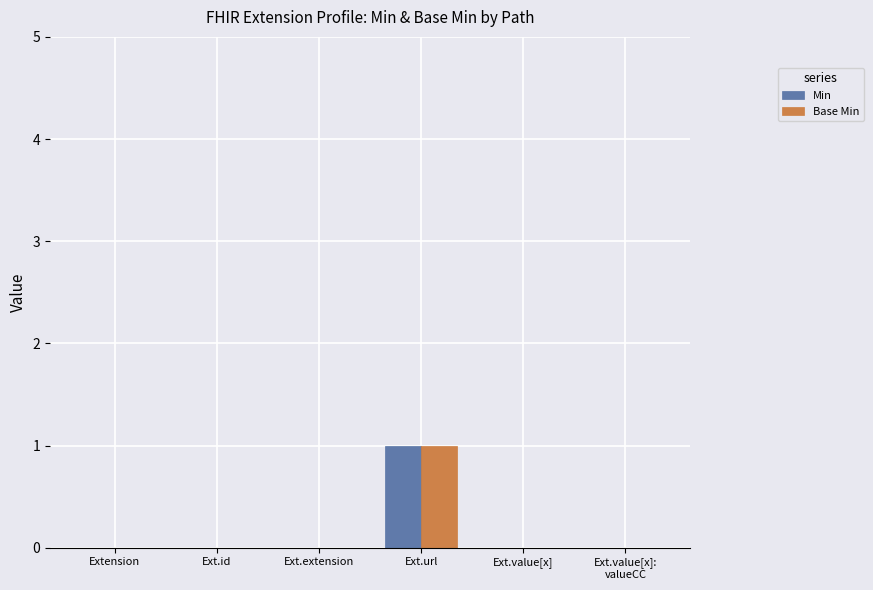

Count the Min values in the range 0 to 1.

6